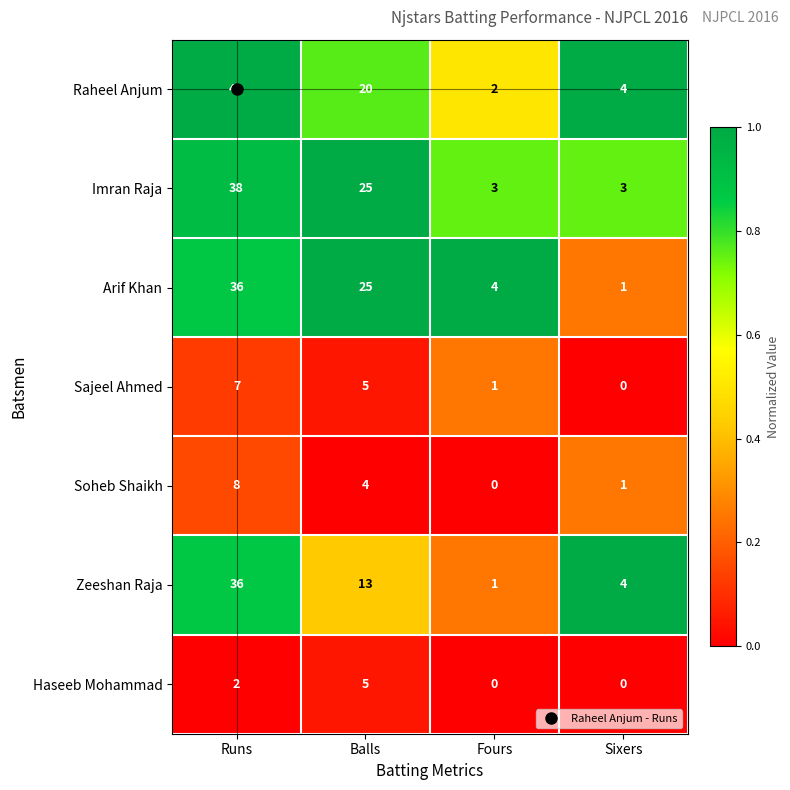

True or false: Raheel Anjum has a value of 41 at Runs.

True